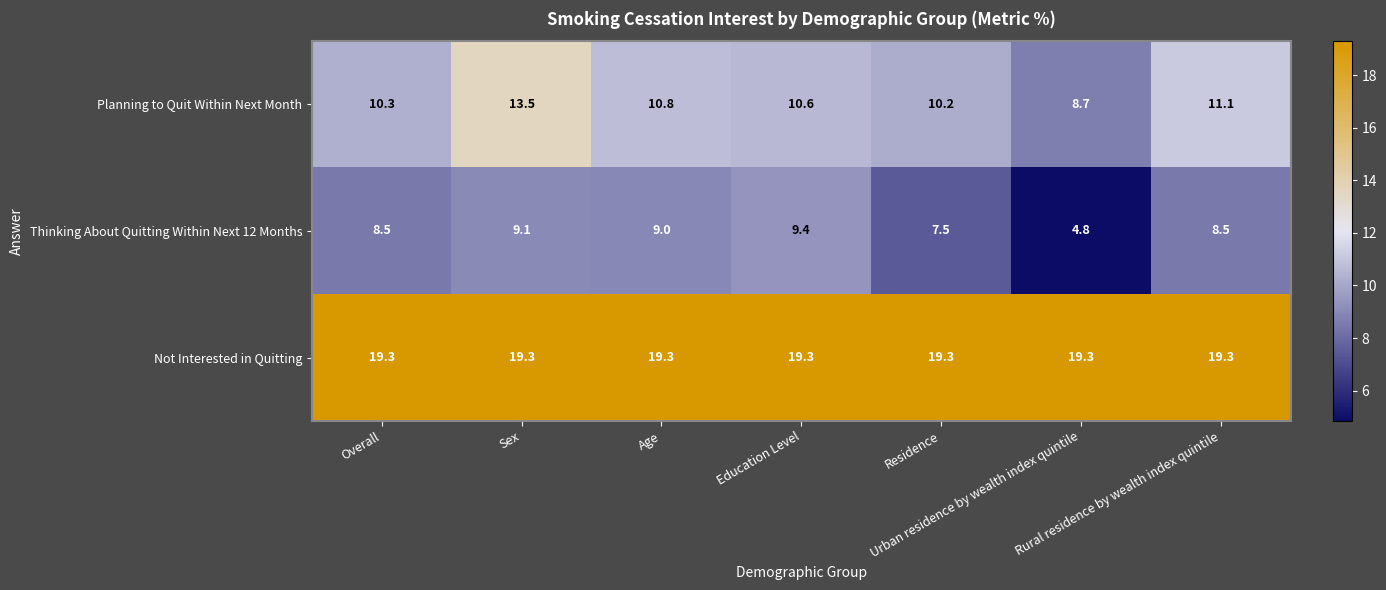

Which series has the largest total across all categories?

Not Interested in Quitting